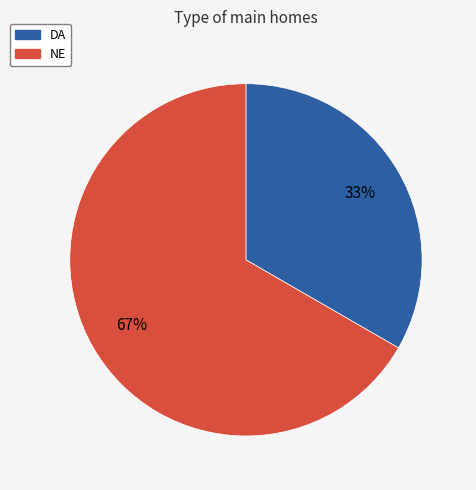

Is it true that NE is 81% of the pie?

False